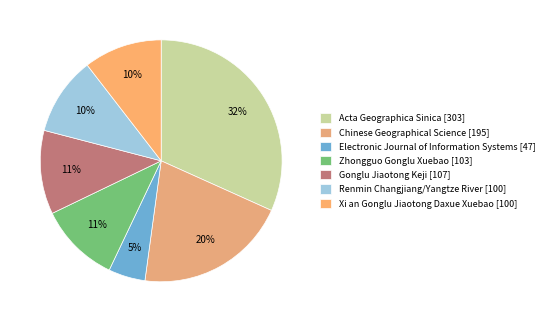

Rank the categories by value from lowest to highest.

Electronic Journal of Information Systems, Renmin Changjiang/Yangtze River, Xi an Gonglu Jiaotong Daxue Xuebao, Zhongguo Gonglu Xuebao, Gonglu Jiaotong Keji, Chinese Geographical Science, Acta Geographica Sinica